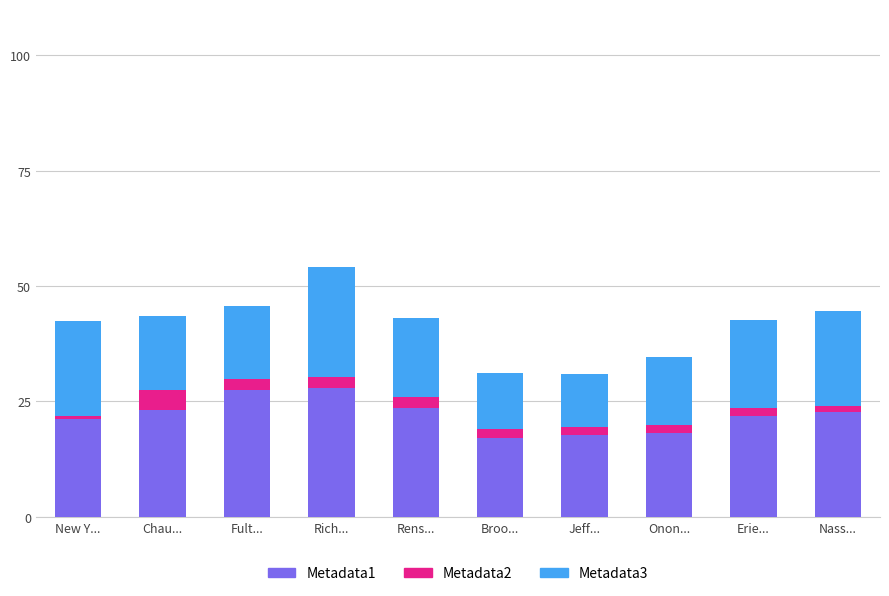

True or false: Metadata1 has a value of 35.2 at Nass....

False